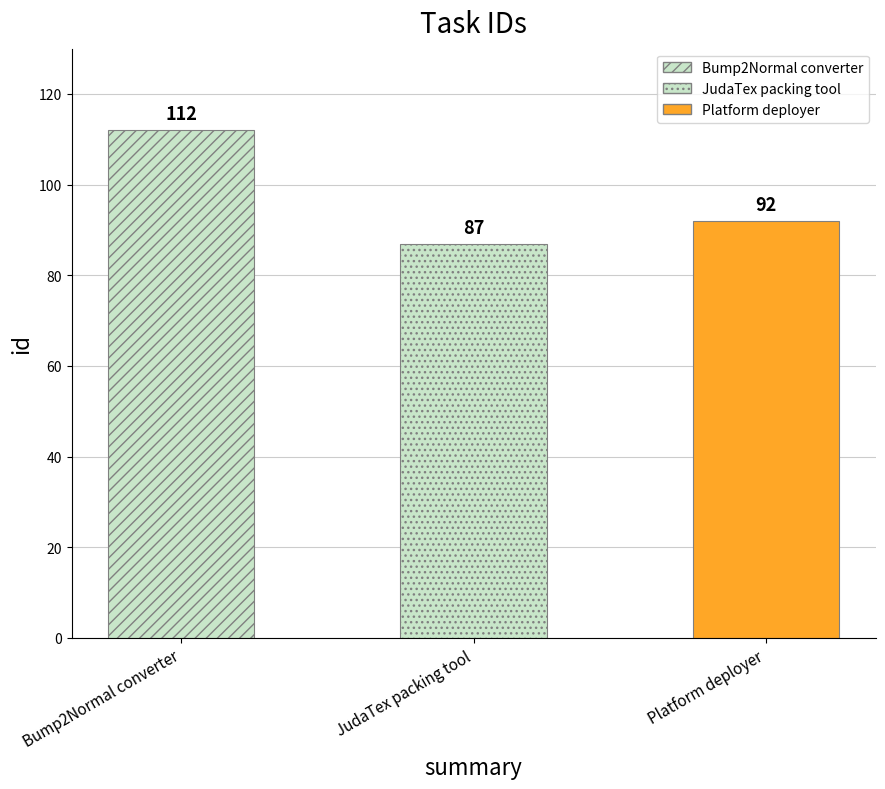

Rank the categories by value from highest to lowest.

Bump2Normal converter, Platform deployer, JudaTex packing tool